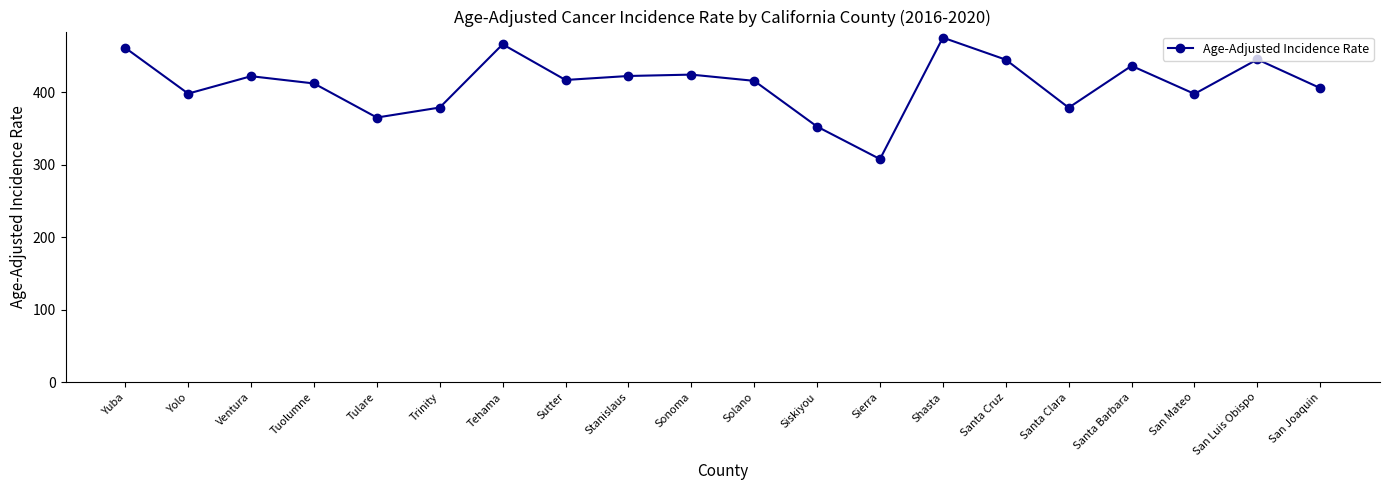

What is the approximate value at Sutter?

416.8